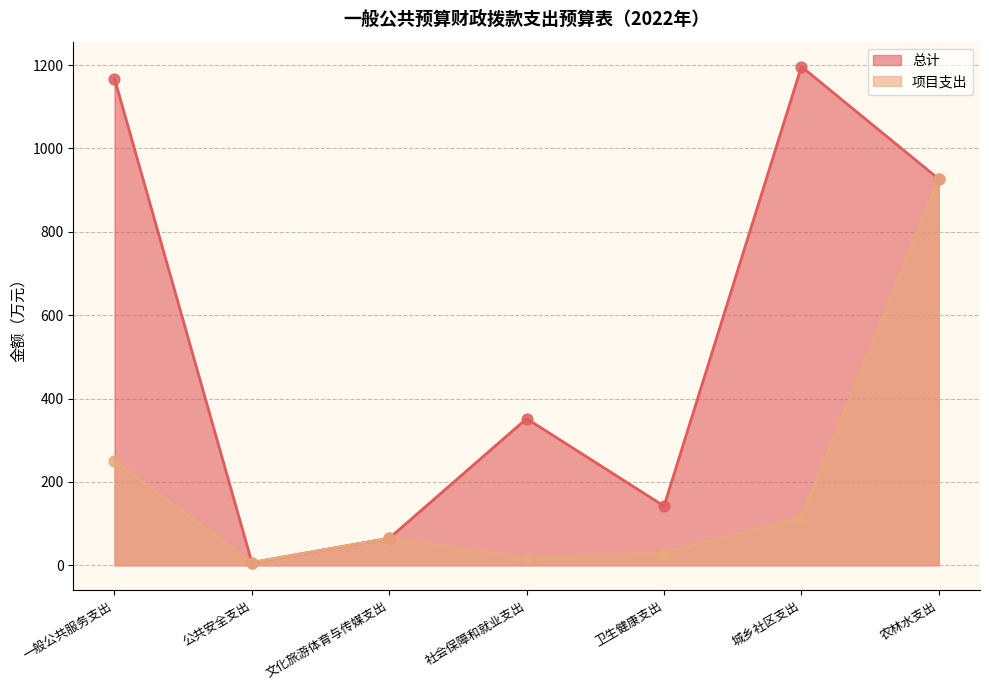

Which series has the largest total across all categories?

总计